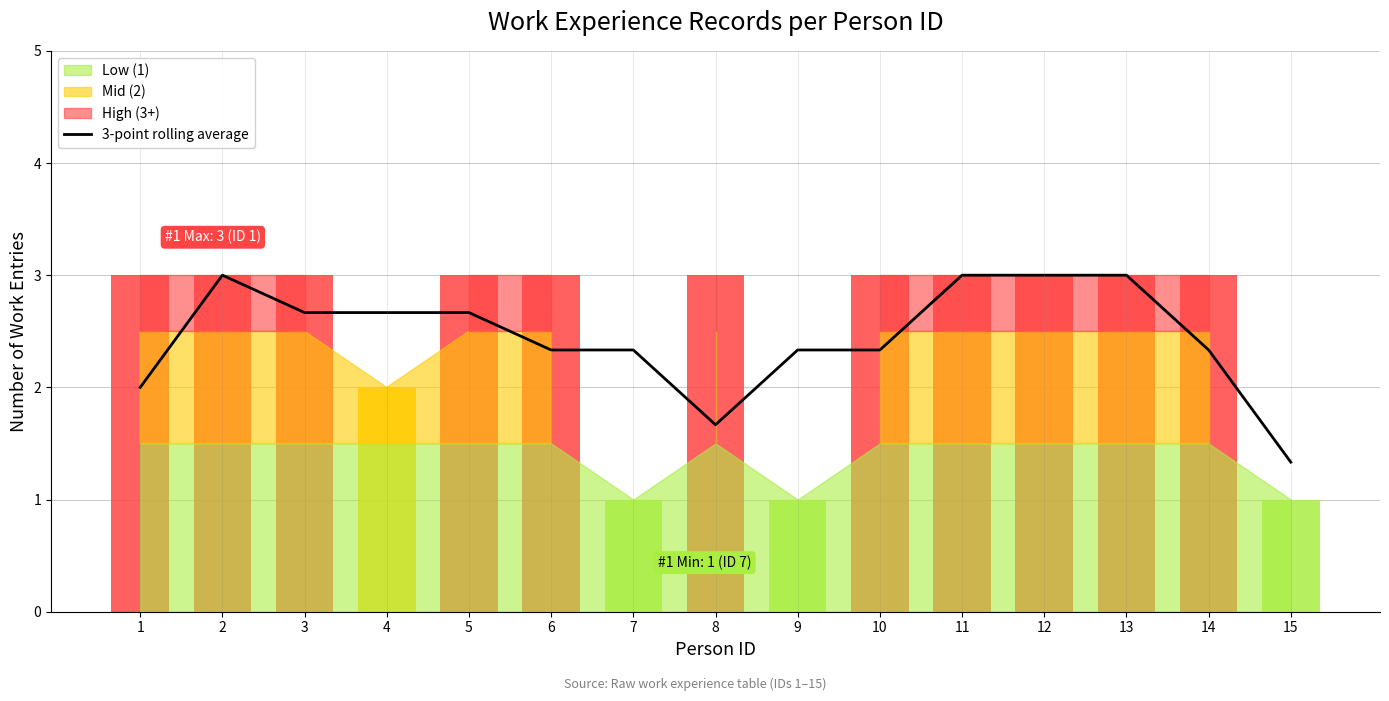

How many data points does each series have?

15